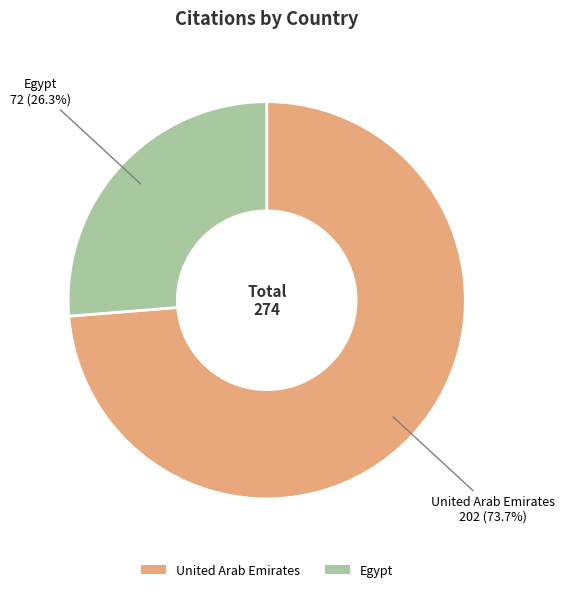

Which category has the biggest portion of the pie?

United Arab Emirates